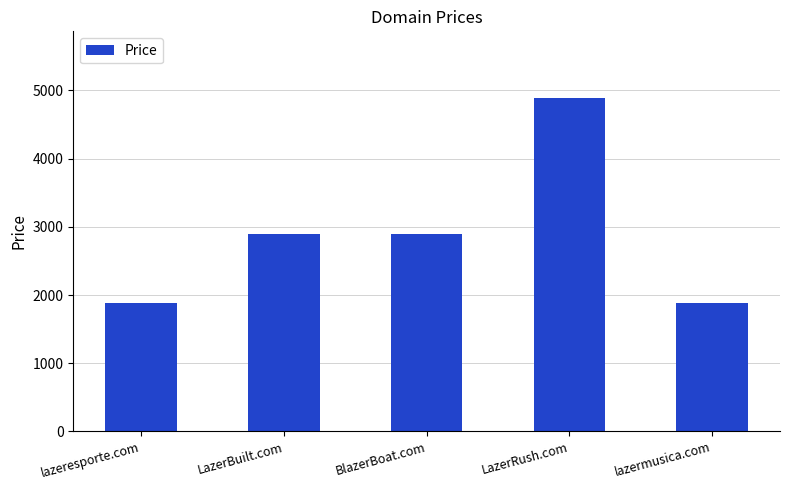

The value at lazeresporte.com is 1888. True or false?

True